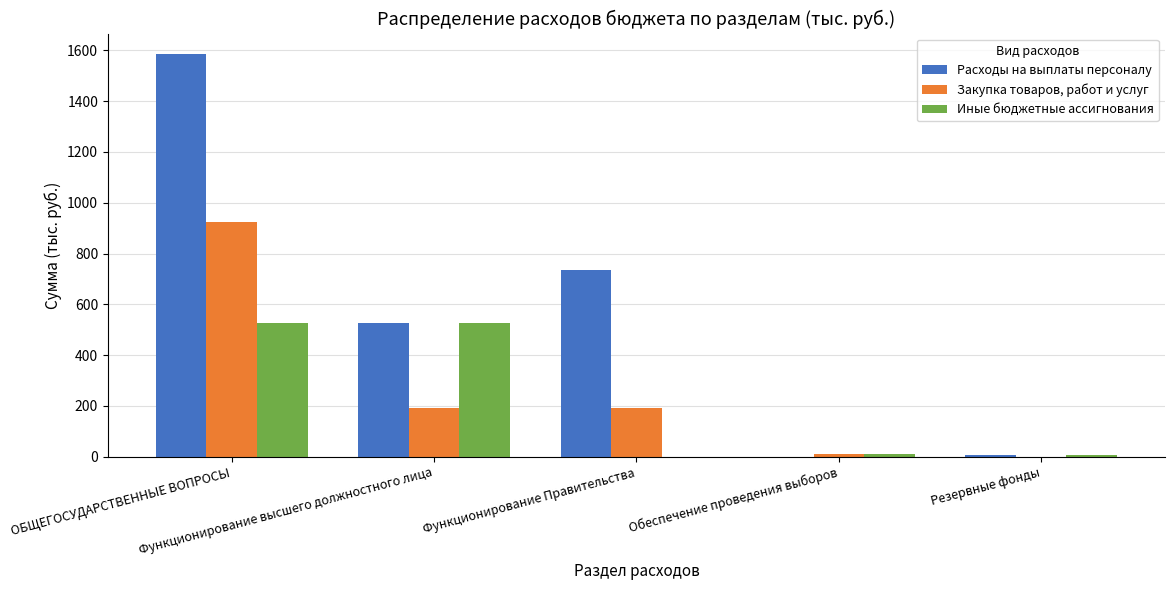

Does the chart contain stacked bars?

No